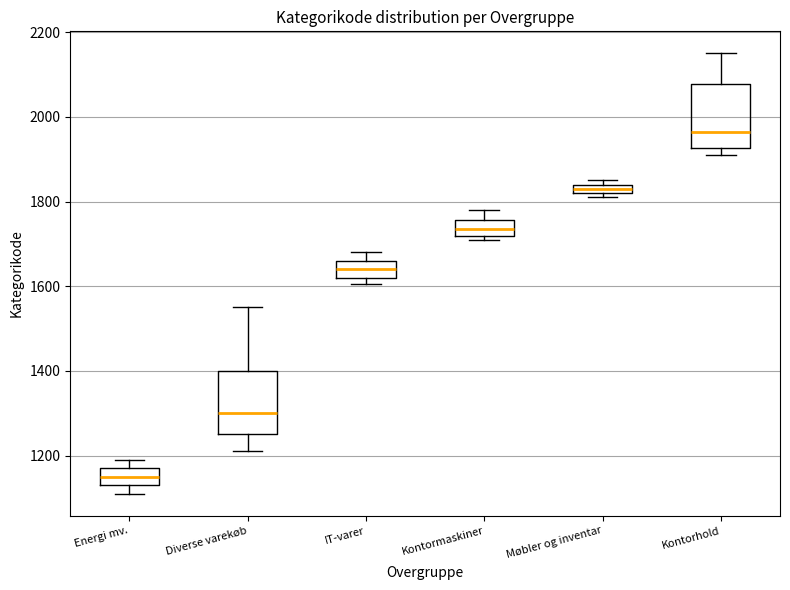

Which box has the lowest median line?

Energi mv.